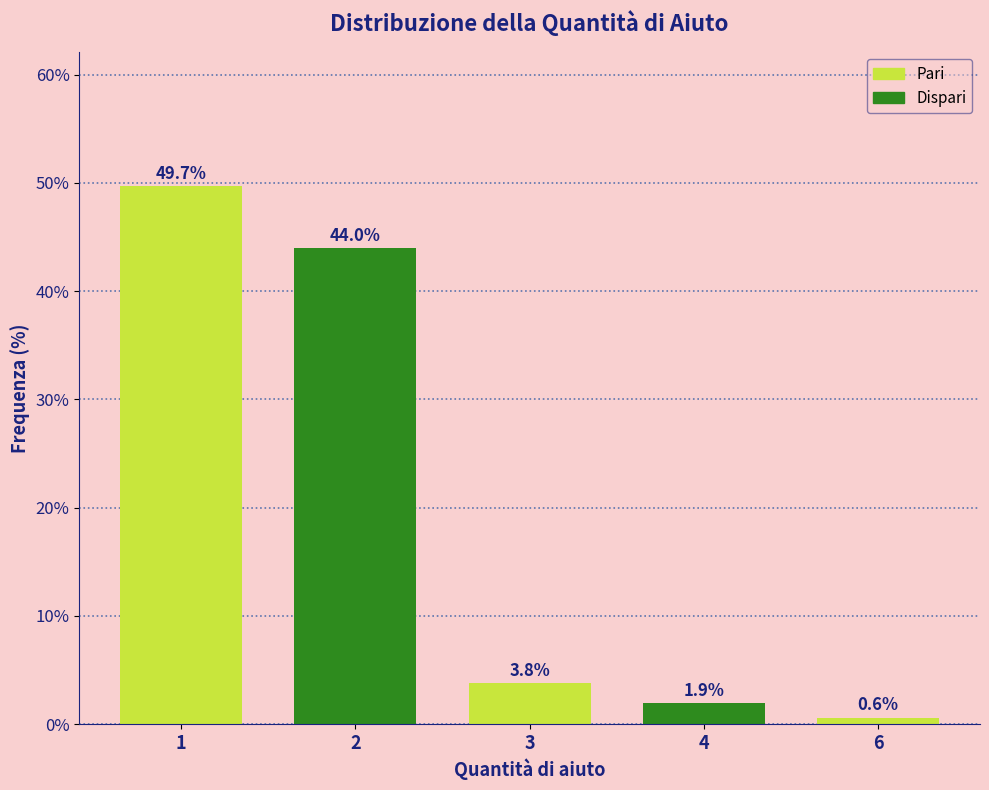

Reading left to right, extract all data points from this chart.

49.7	44.0	3.8	1.9	0.6